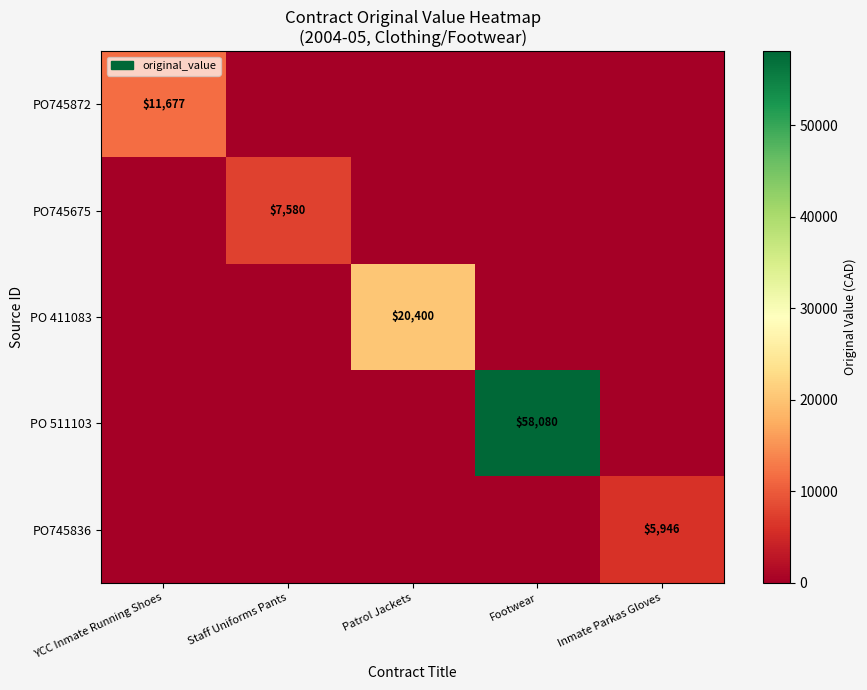

Is it true that PO745872 equals 3452 at YCC Inmate Running Shoes?

False